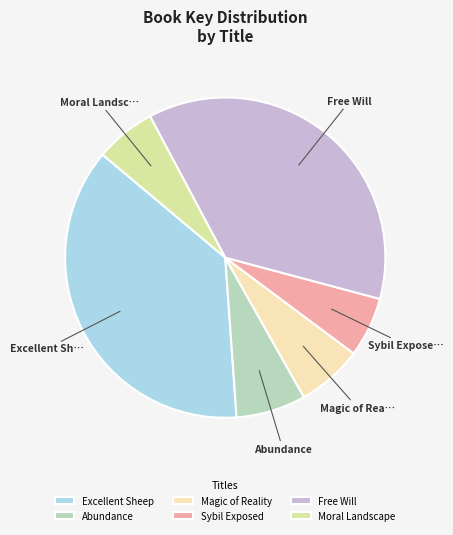

Approximately how many times larger is the value at Free Will compared to Sybil Exposed?

6.1